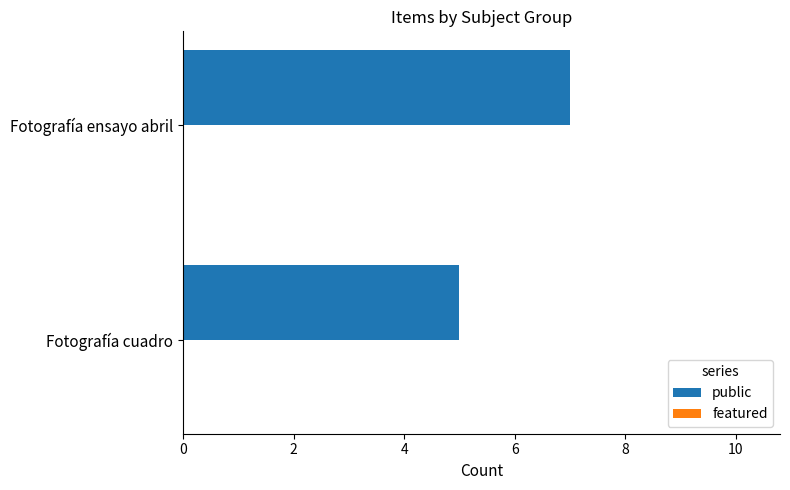

Reading bottom to top, transcribe all the data shown in this chart.

Fotografía cuadro=5	Fotografía ensayo abril=7